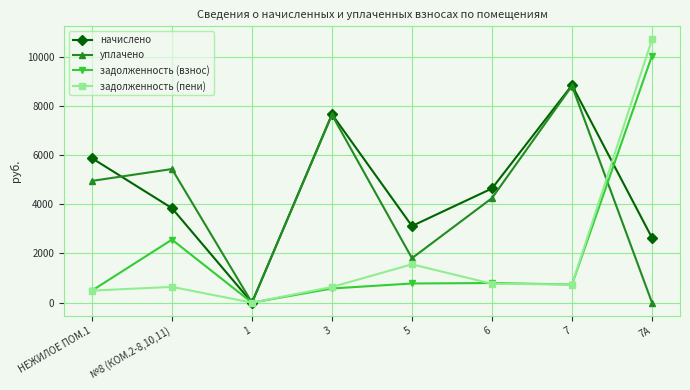

Which series has the widest spread of values?

задолженность (пени)